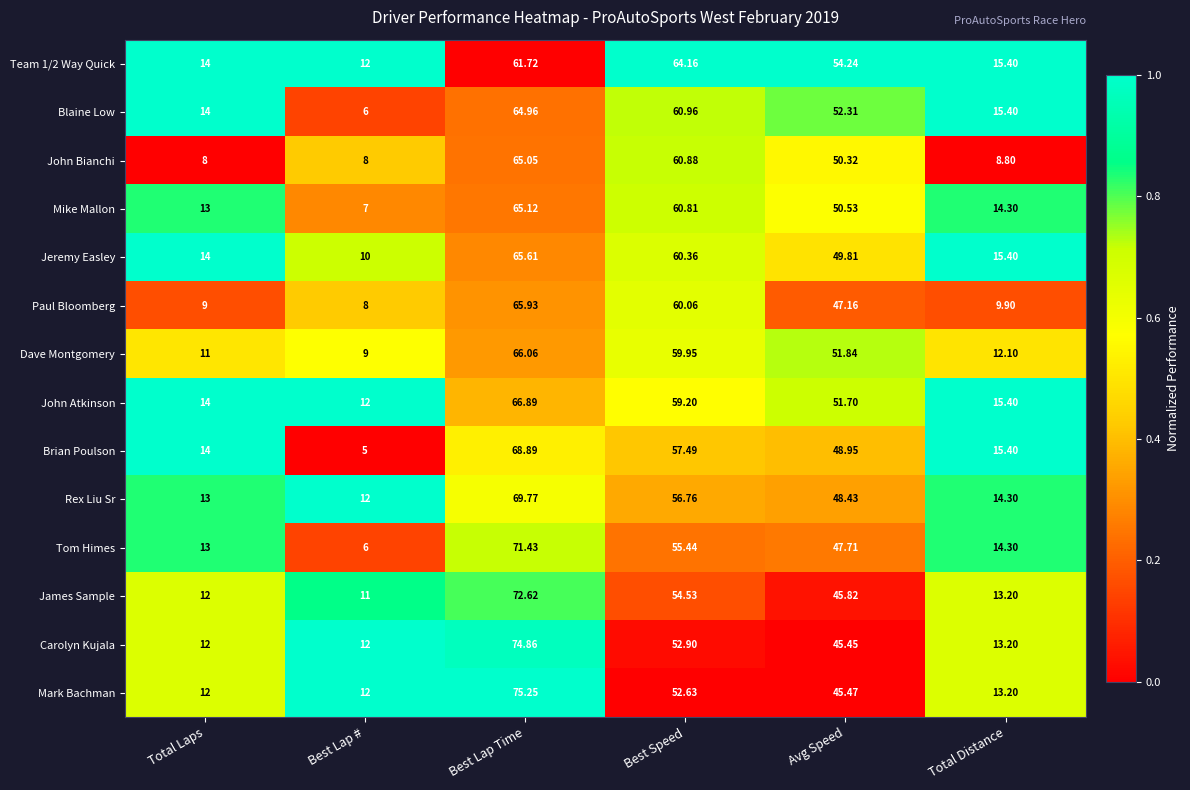

Where does the Jeremy Easley series first go above 49?

Best Lap Time